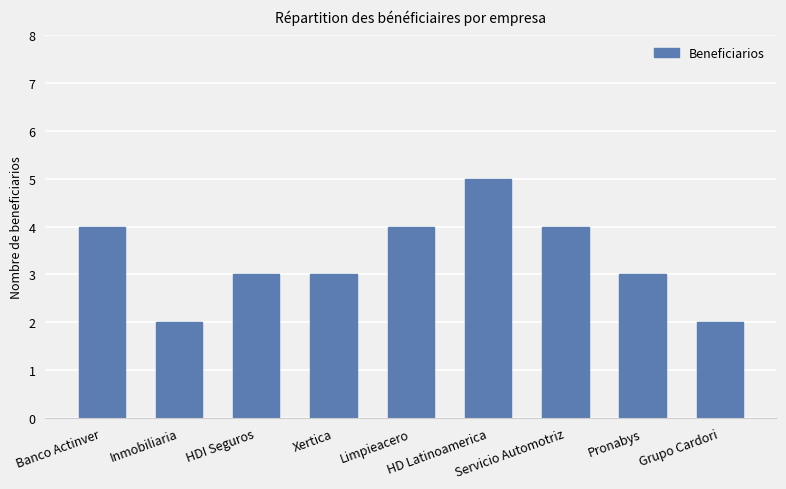

Reading left to right, what are all the values shown in this chart?

Banco Actinver=4	Inmobiliaria=2	HDI Seguros=3	Xertica=3	Limpieacero=4	HD Latinoamerica=5	Servicio Automotriz=4	Pronabys=3	Grupo Cardori=2